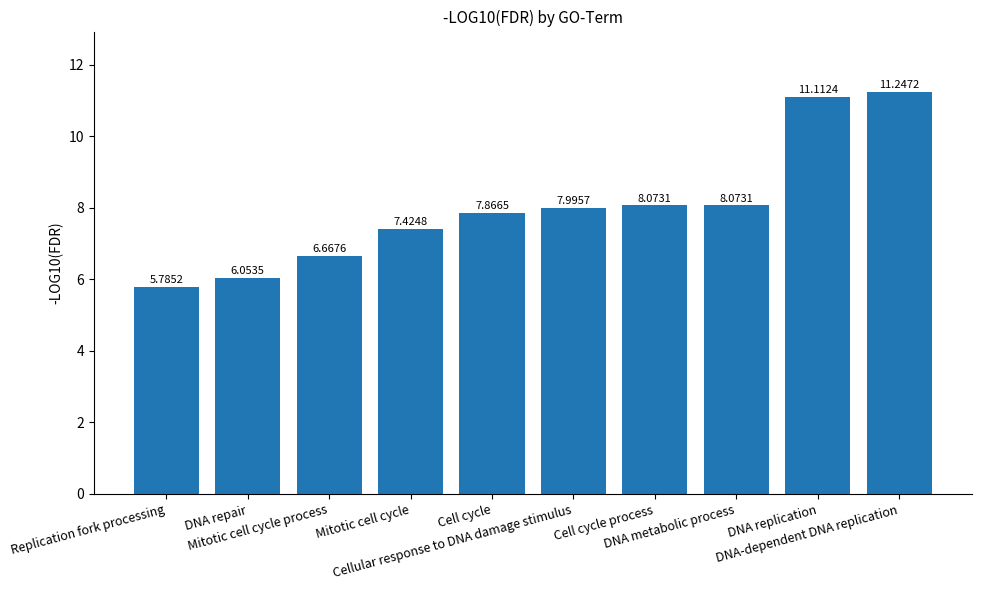

Does the chart contain any negative values?

No